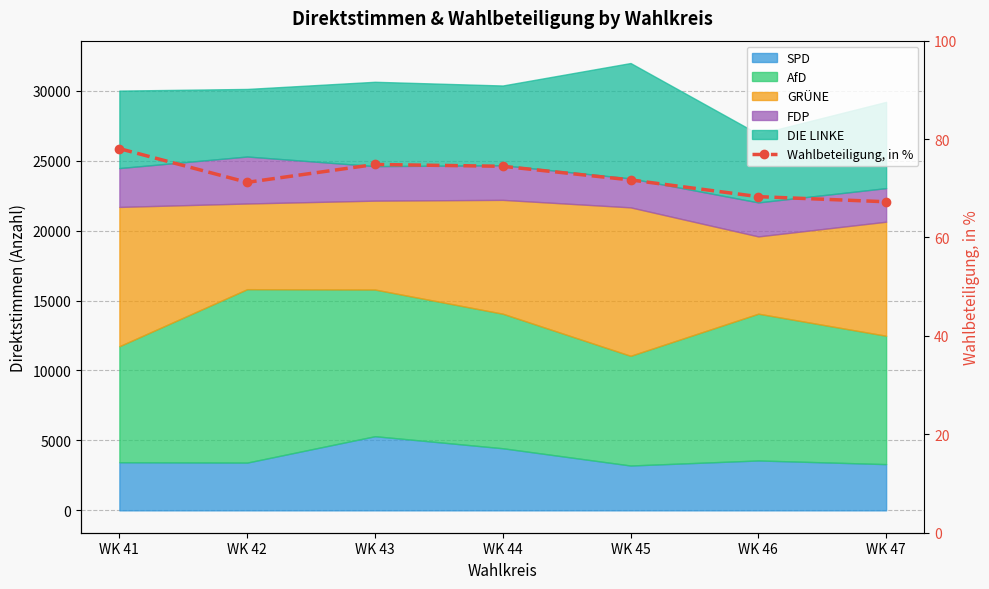

At which label does the data first exceed 71?

WK 41